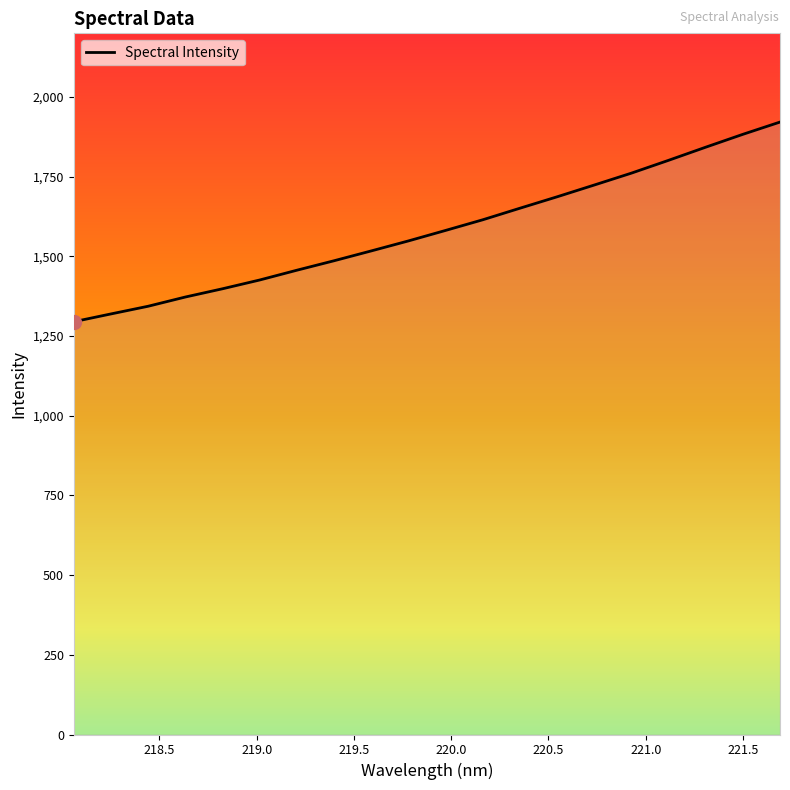

Reading left to right, list all the values displayed in this chart.

1295.2	1319.6	1343.7	1372.7	1398.6	1426.1	1456.8	1486.5	1517.3	1548.7	1581.6	1615.0	1651.3	1687.1	1724.1	1761.4	1801.6	1842.7	1883.1	1921.6